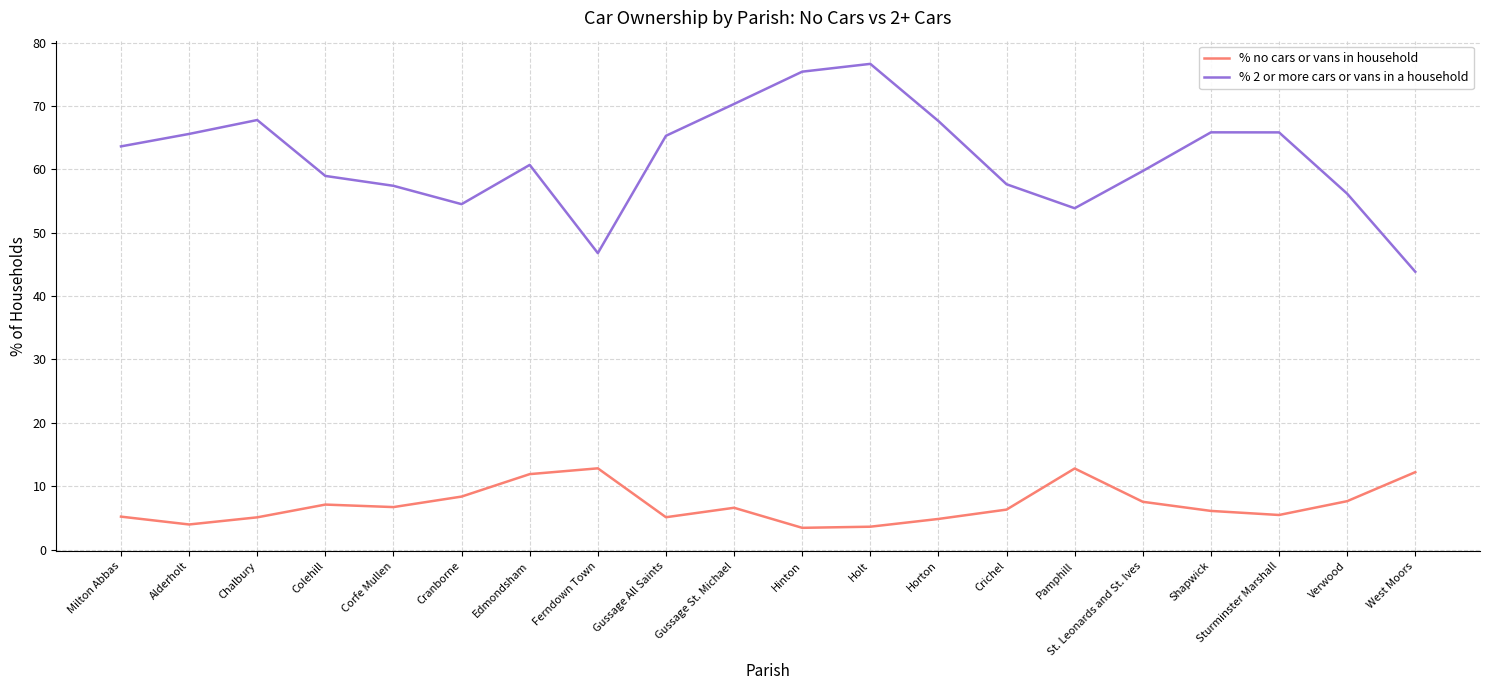

What position from the right is Alderholt?

19